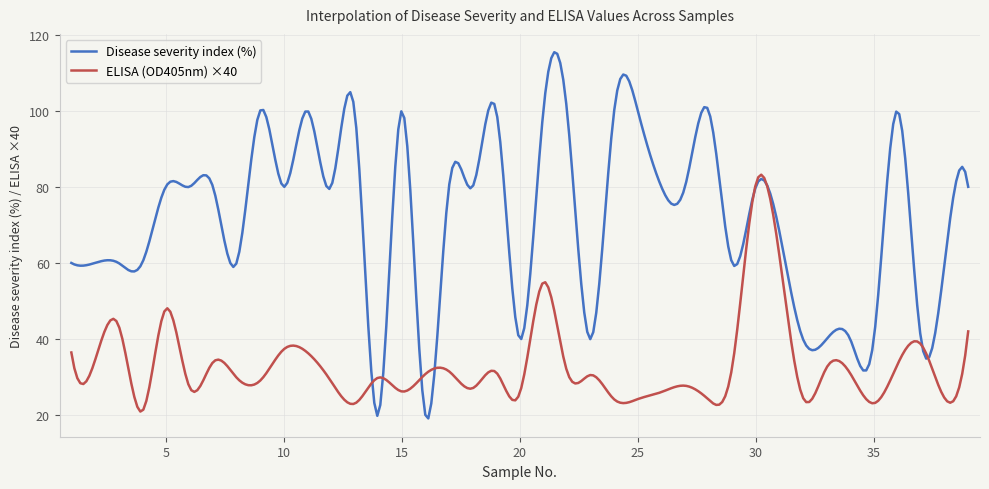

What is the maximum value for ELISA (OD405nm) ×40?

83.2